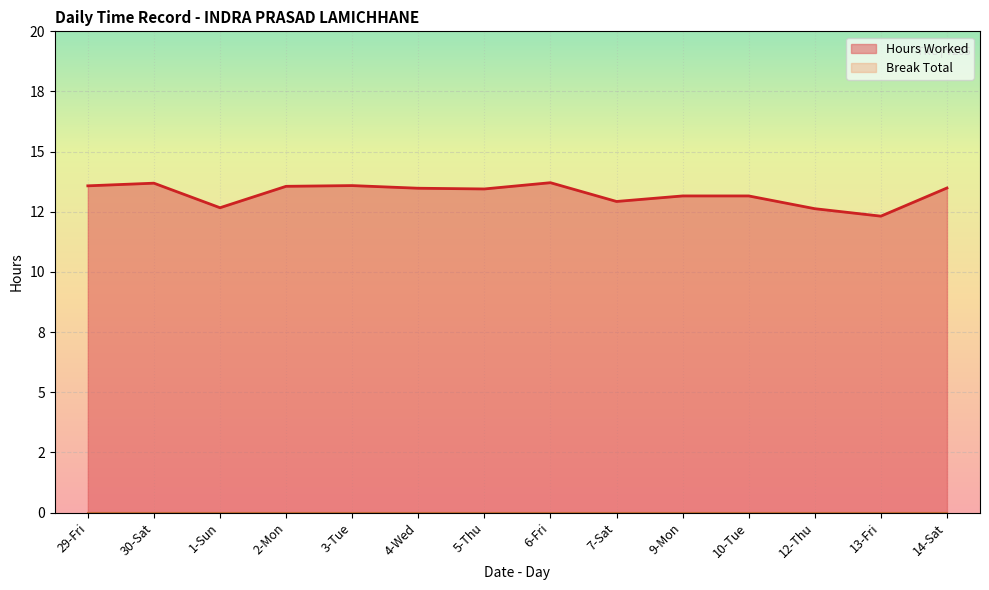

True or false: the data has more than 2 interior local peaks.

True